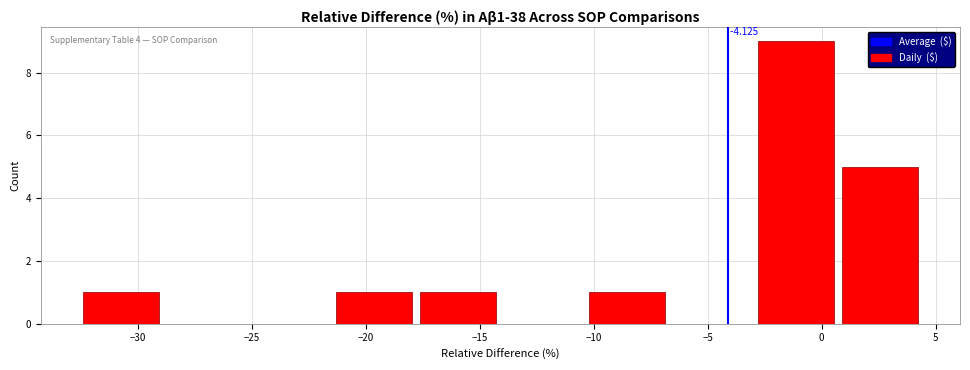

Which range on the x-axis has the tallest bar?

-3.0 to 0.5